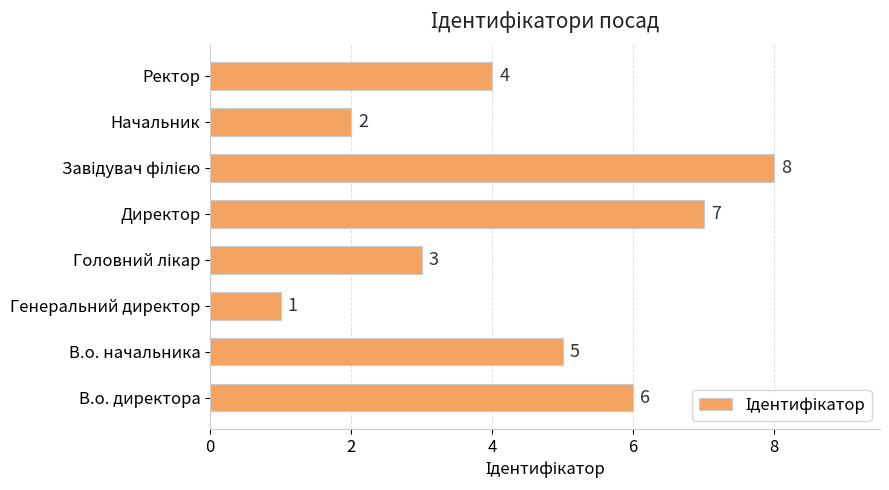

Count the number of categories in the chart.

8